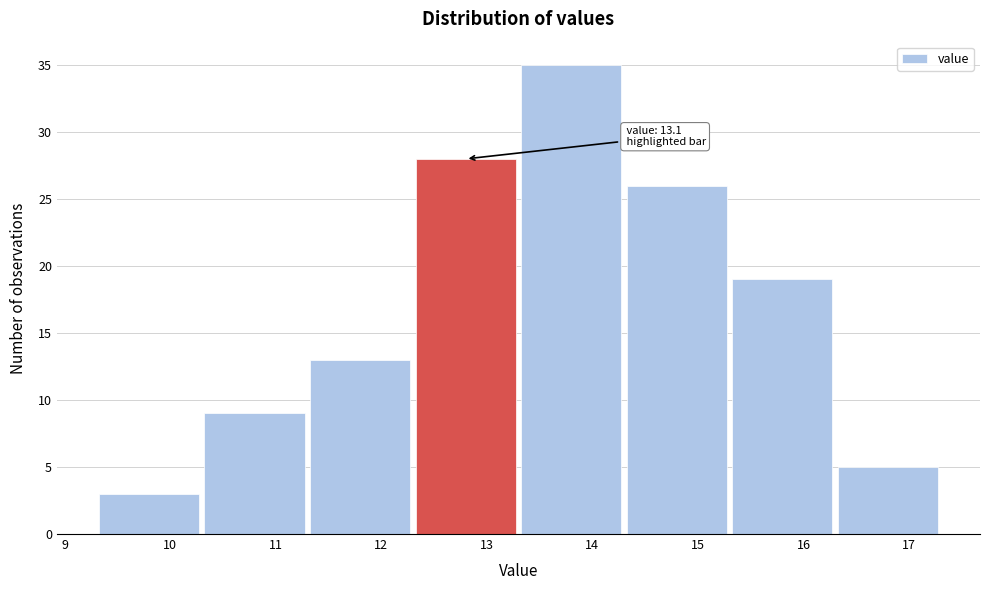

Which range on the x-axis has the tallest bar?

13.3 to 14.3